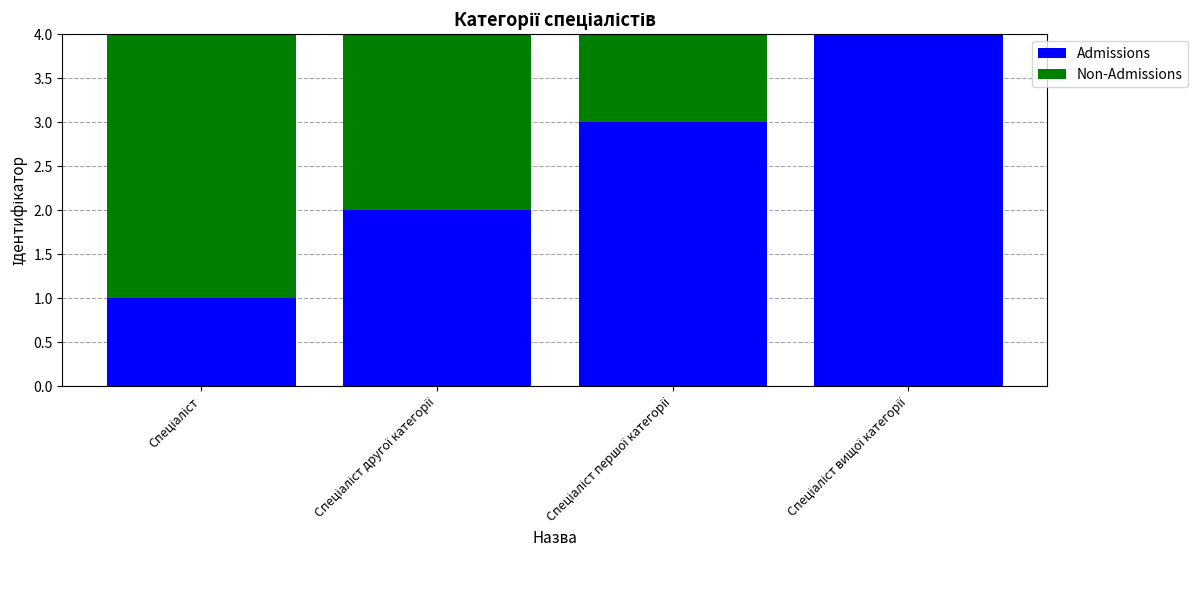

Does the chart contain stacked bars?

Yes